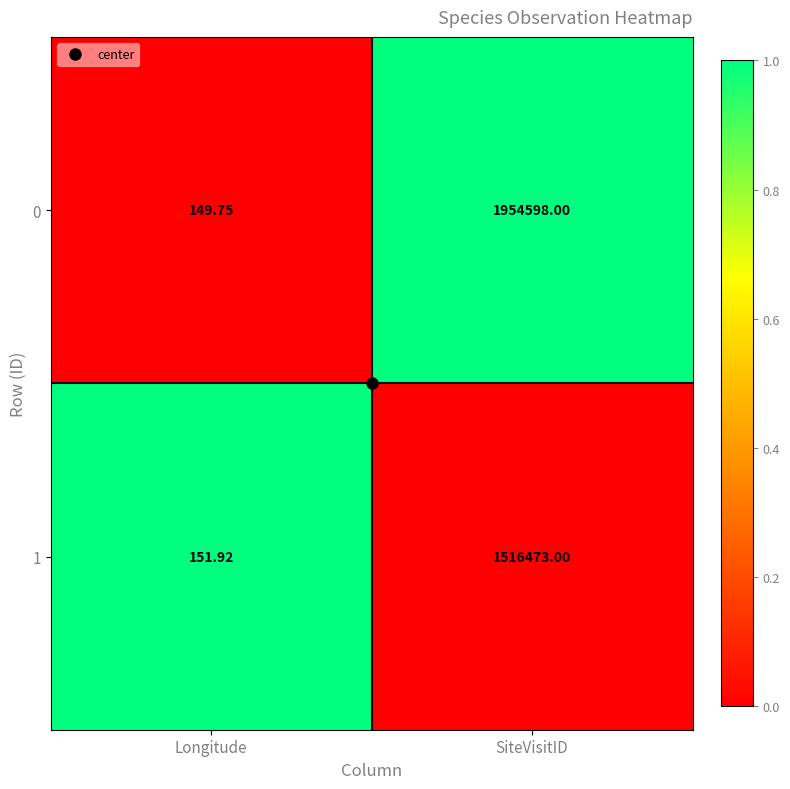

Rank the series by their maximum value, from lowest to highest.

1, 0